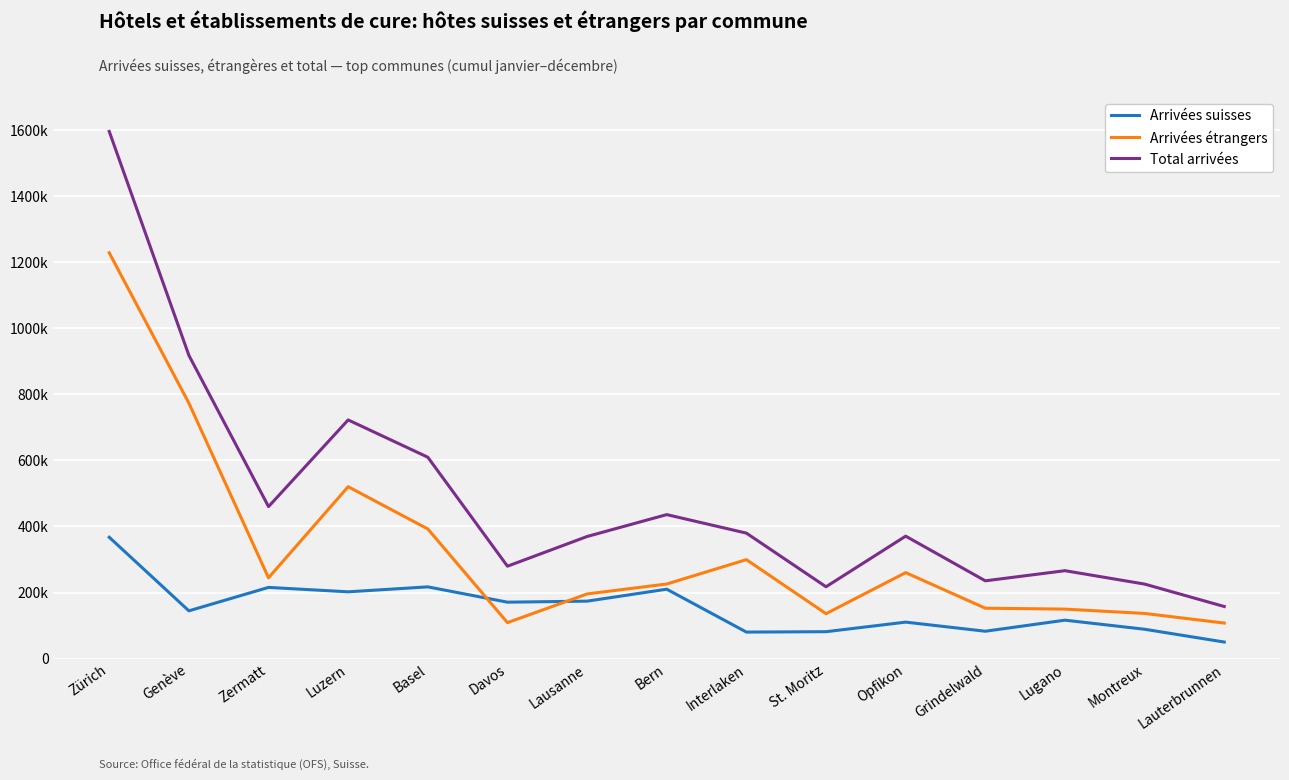

What are all the series names shown in the legend?

Arrivées suisses, Arrivées étrangers, Total arrivées